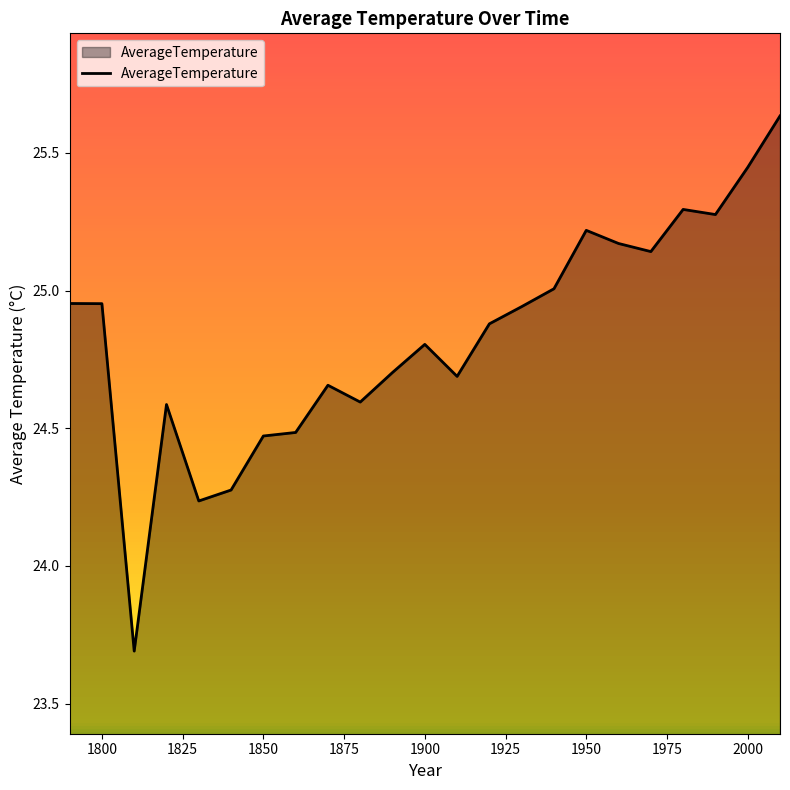

What is the smallest value displayed?

23.7